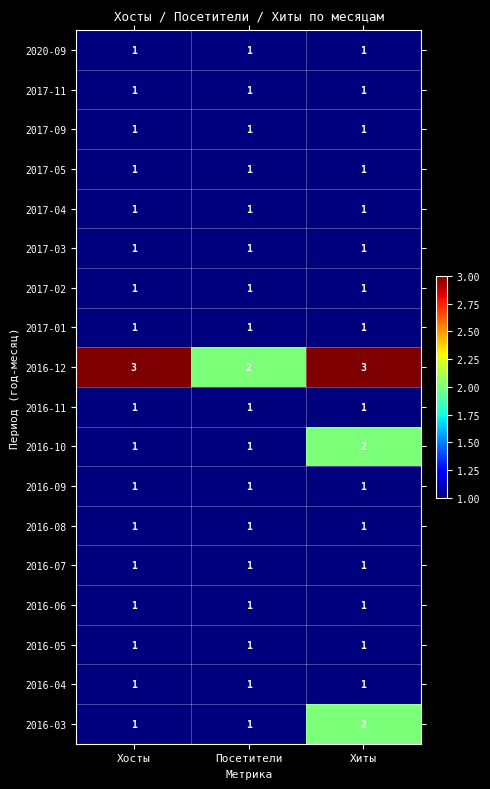

What is the minimum value shown in the chart?

1